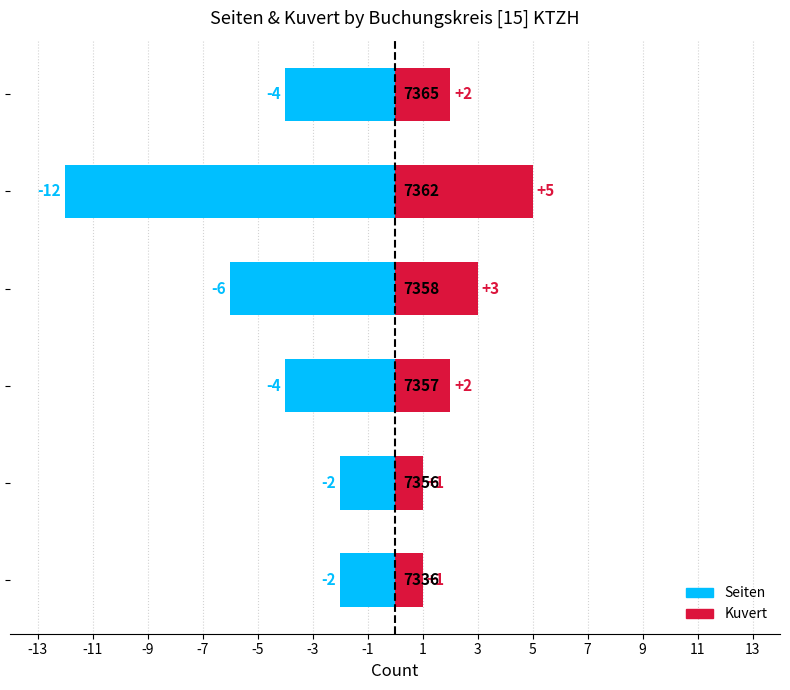

Reading left to right, list all the values displayed in this chart.

Seiten: -13=-2	-11=-2	-9=-4	-7=-6	-5=-12	-3=-4
Kuvert: -13=1	-11=1	-9=2	-7=3	-5=5	-3=2